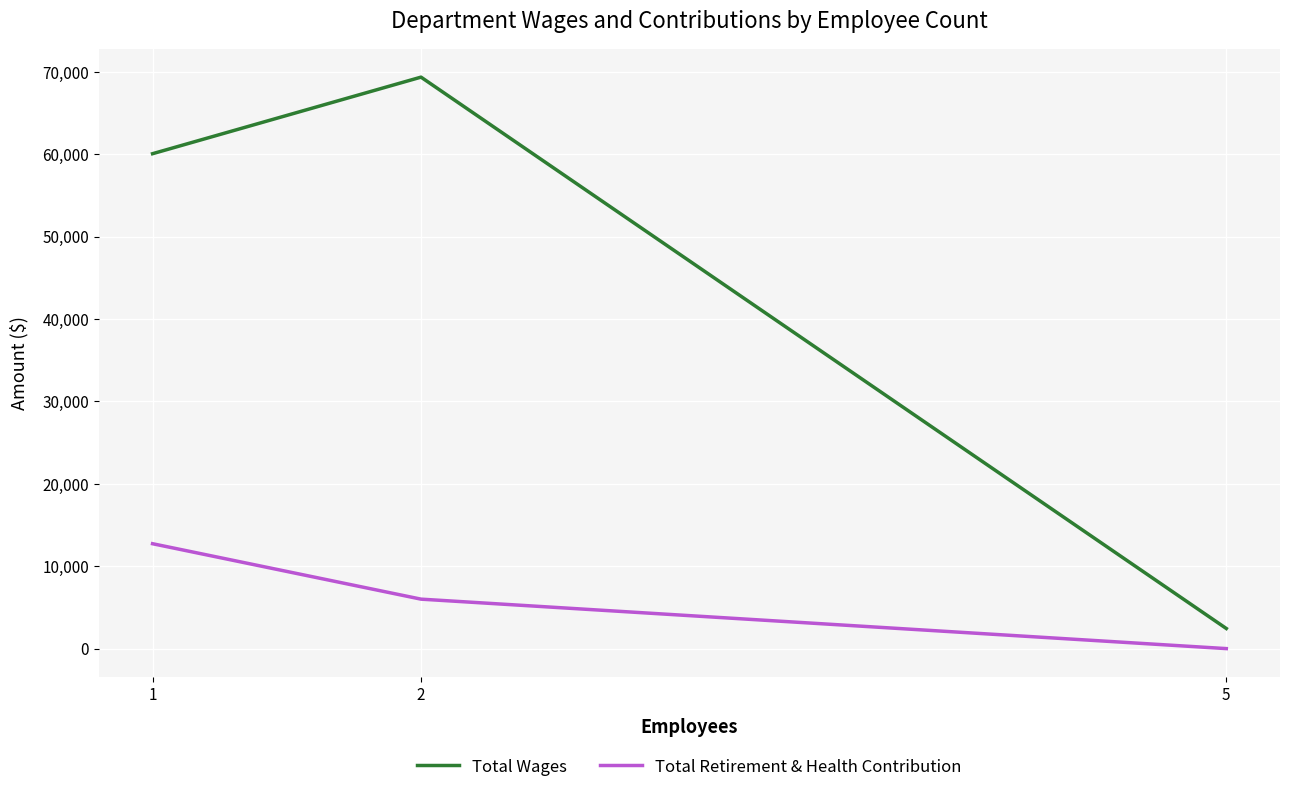

Is the value of Total Wages at 2 greater than the value of Total Retirement & Health Contribution at 5?

Yes